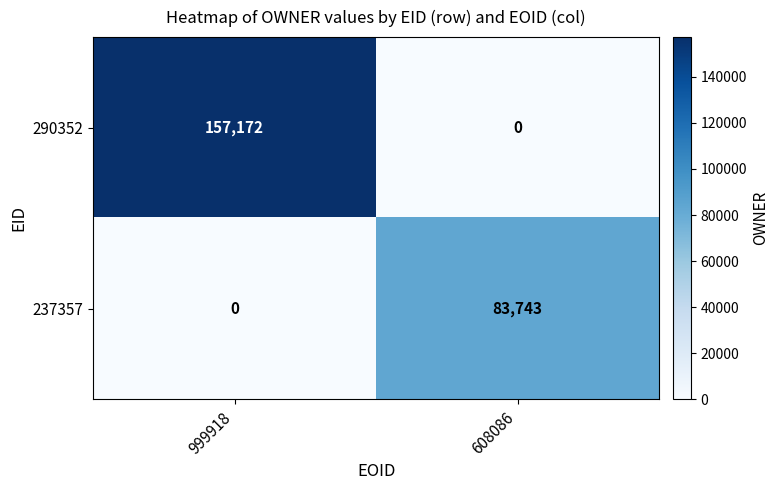

List the labels in order of 290352 value, smallest first.

608086, 999918